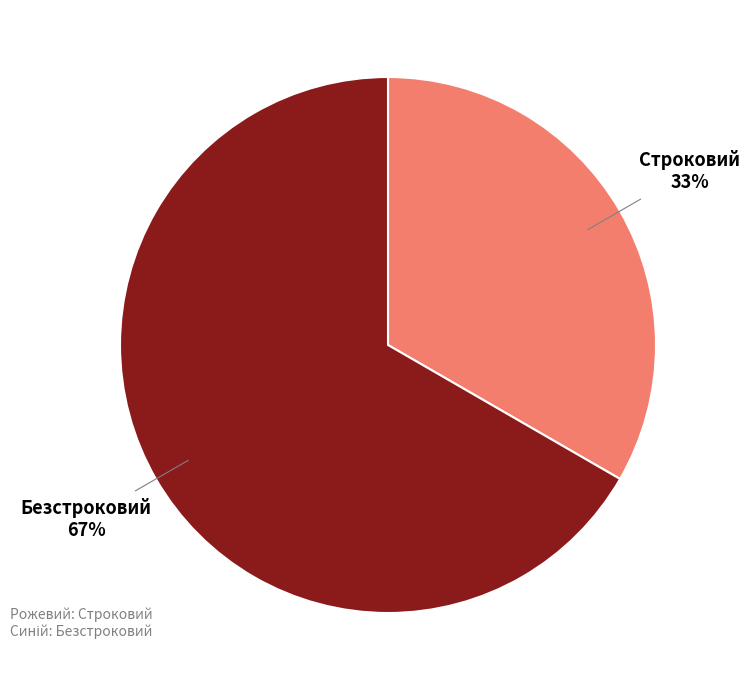

Which slice is the largest?

Безстроковий